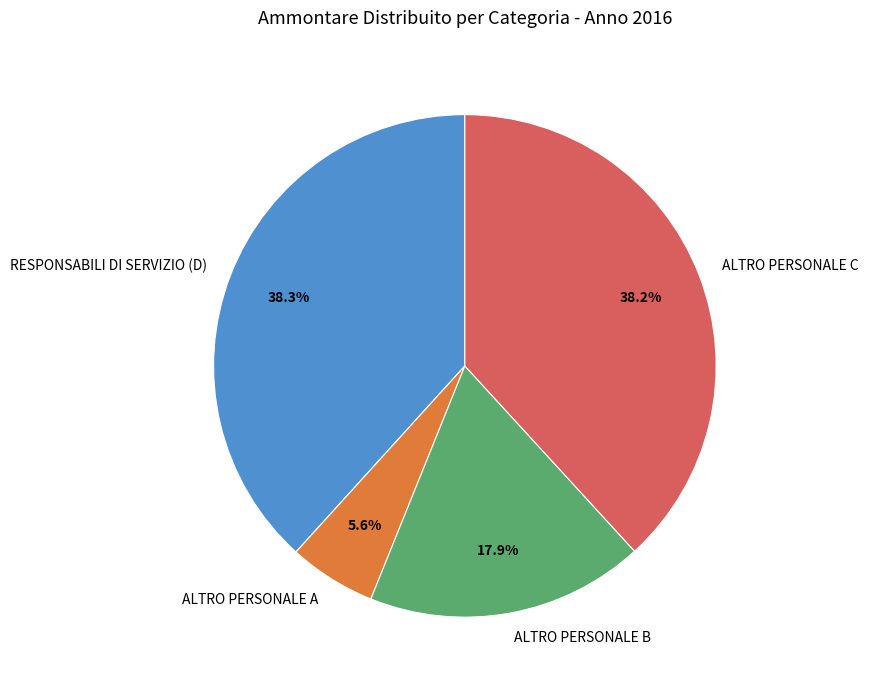

Is the sum of RESPONSABILI DI SERVIZIO (D) and ALTRO PERSONALE A greater than half?

No